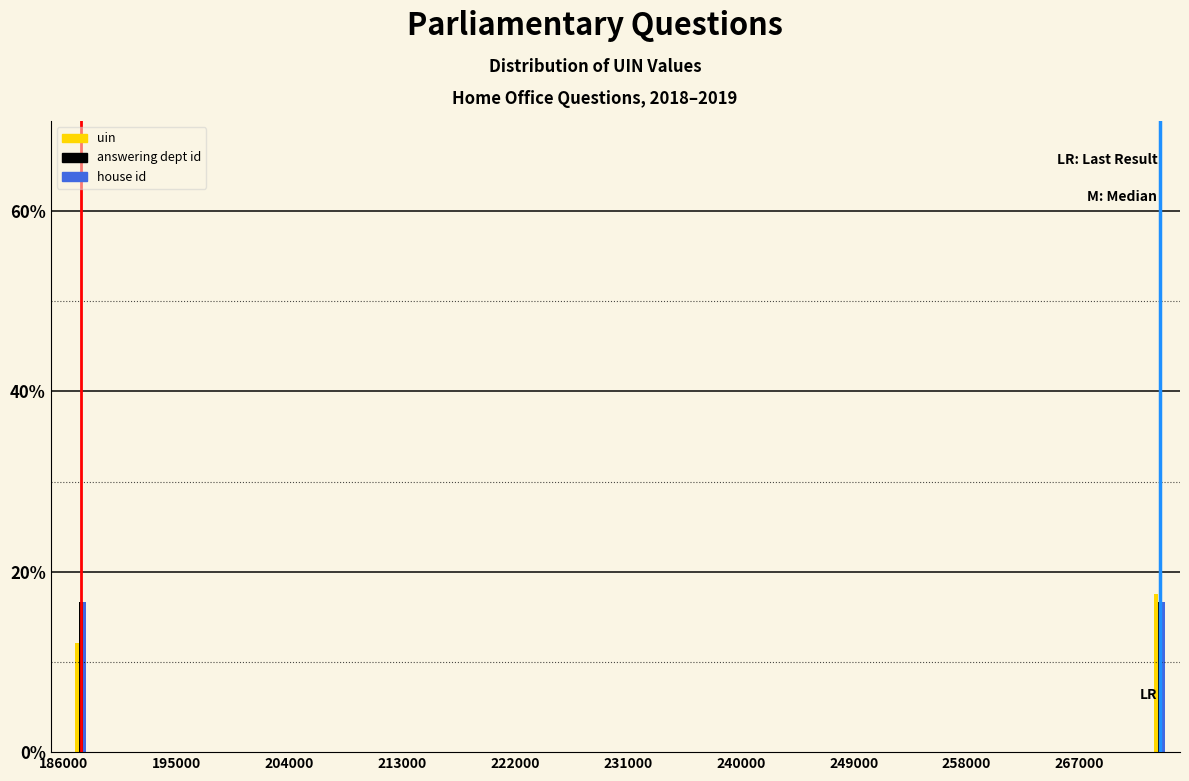

What is the value of the uin bar at the 3rd from the left?

0.2